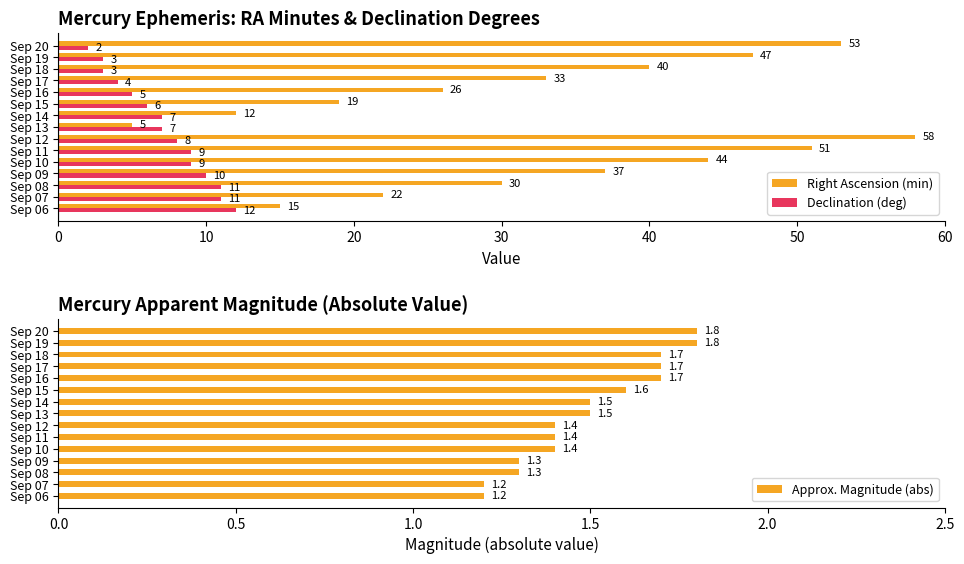

Where is Right Ascension (min) nearest to the value 31?

Sep 08